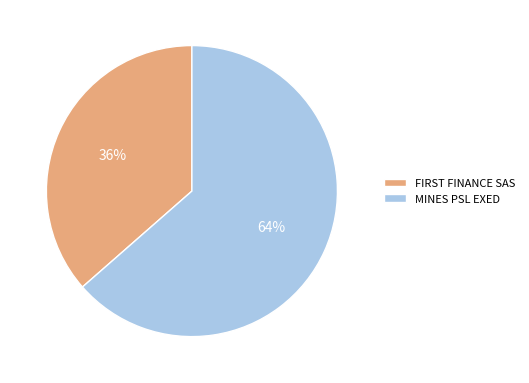

How many slices are in this pie chart?

2